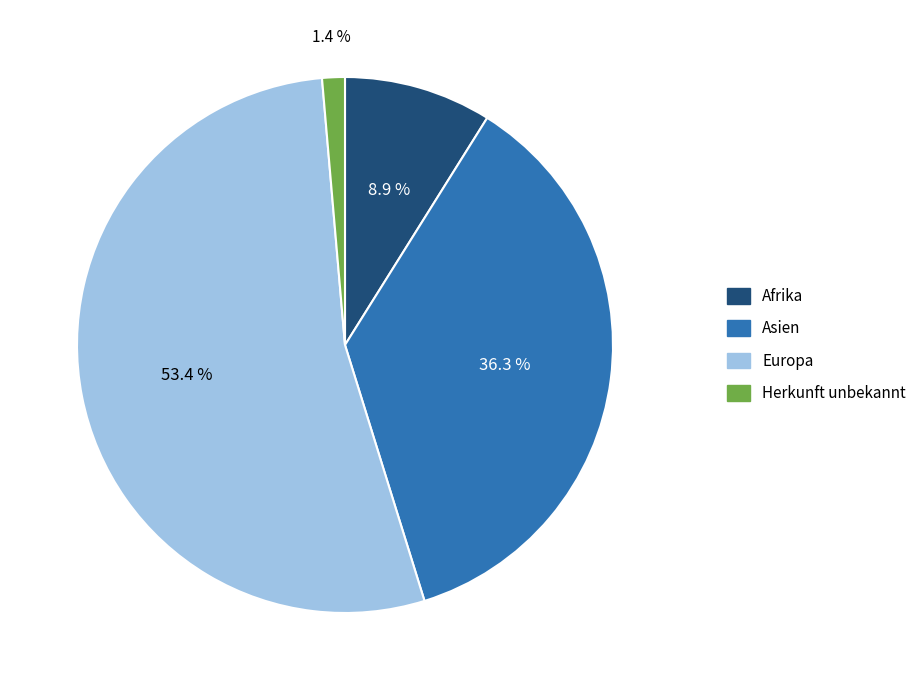

Does Europa represent more than half of the total?

Yes